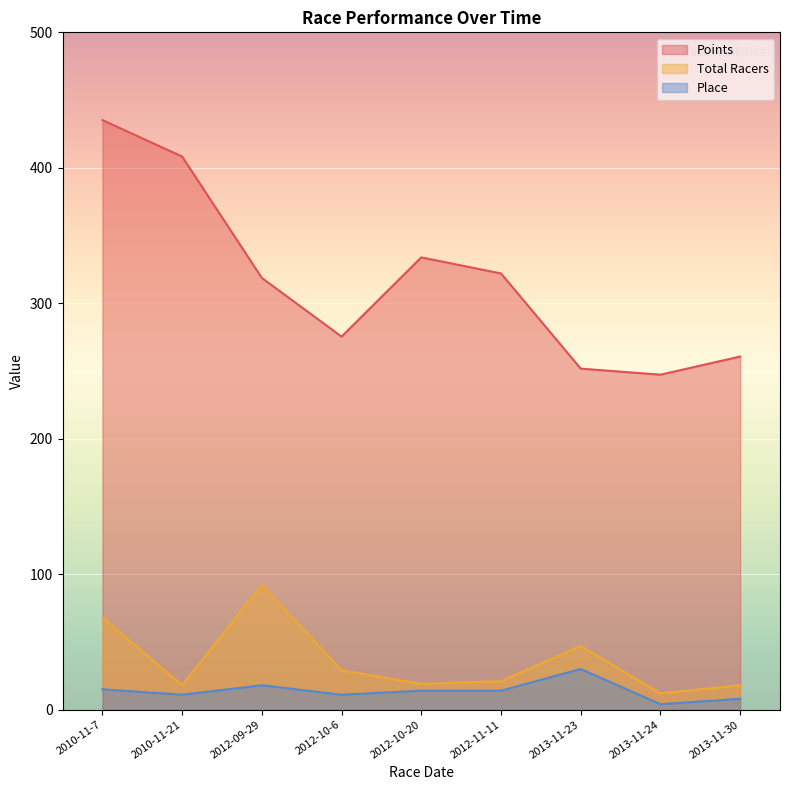

What are all the series names shown in the legend?

Points, Total Racers, Place